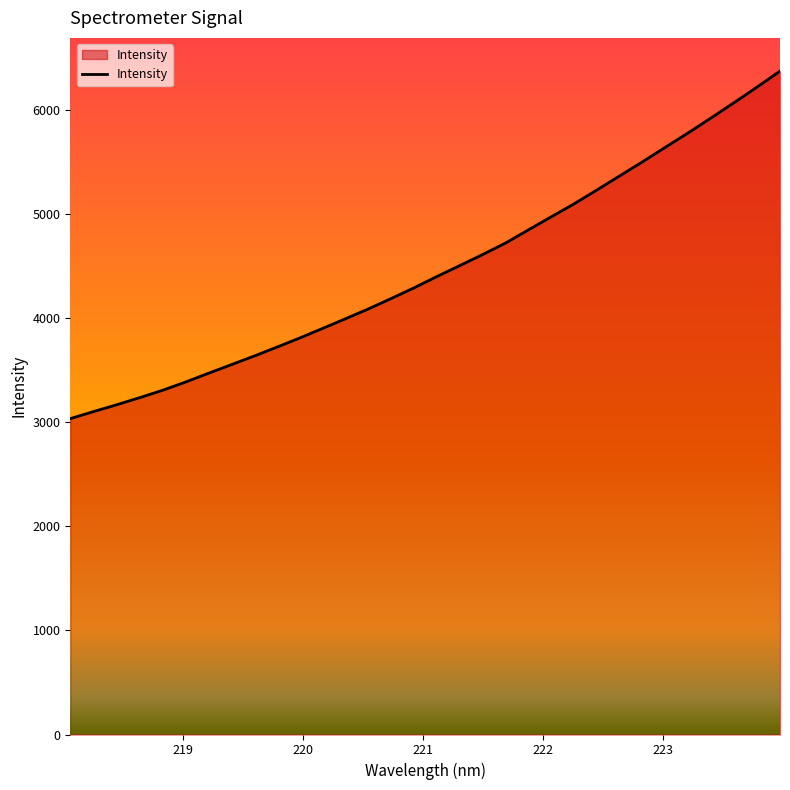

What is the maximum value shown in the chart?

6378.0